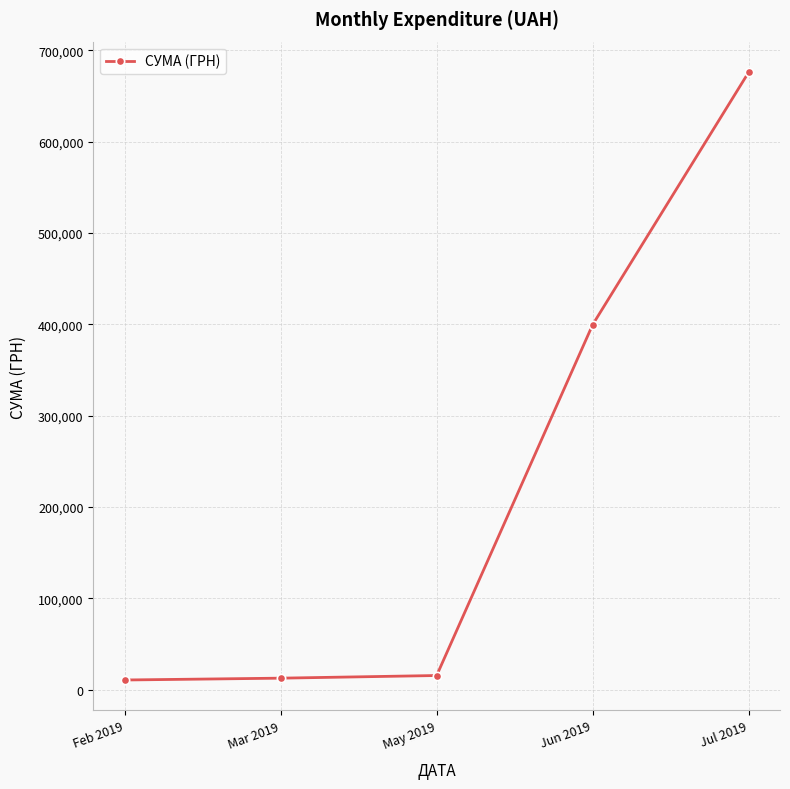

Count the number of data series in this chart.

1